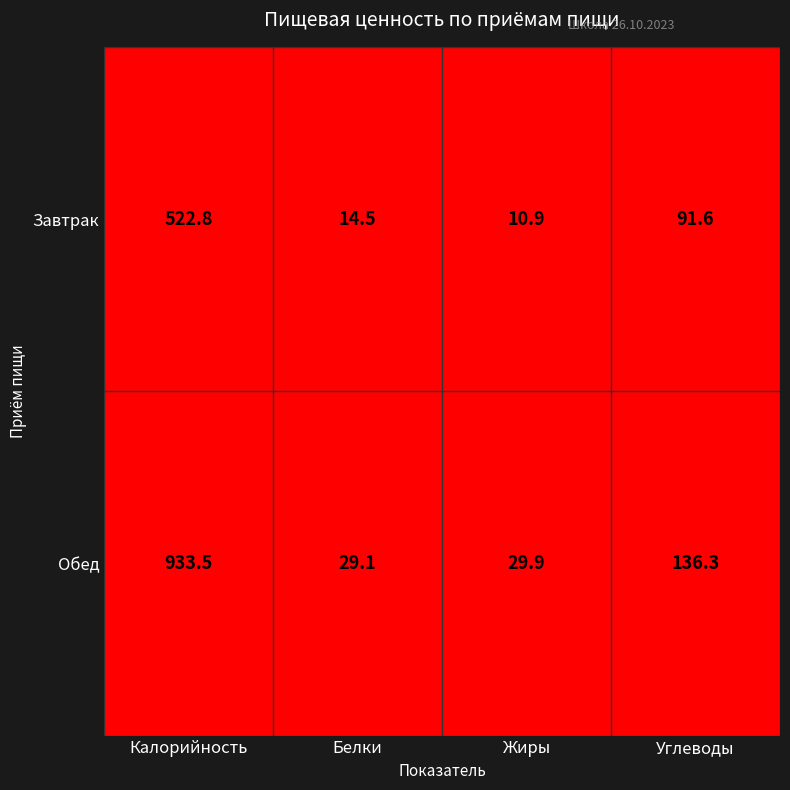

Which label corresponds to the largest value in the chart?

Калорийность